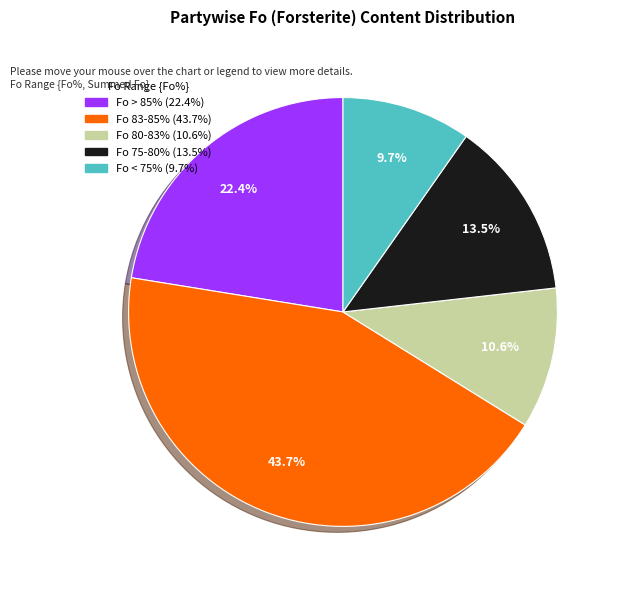

How many segments does this pie chart have?

5